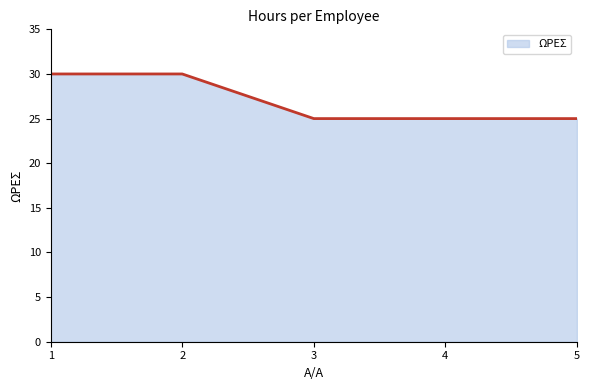

Does the chart have visible grid lines?

No